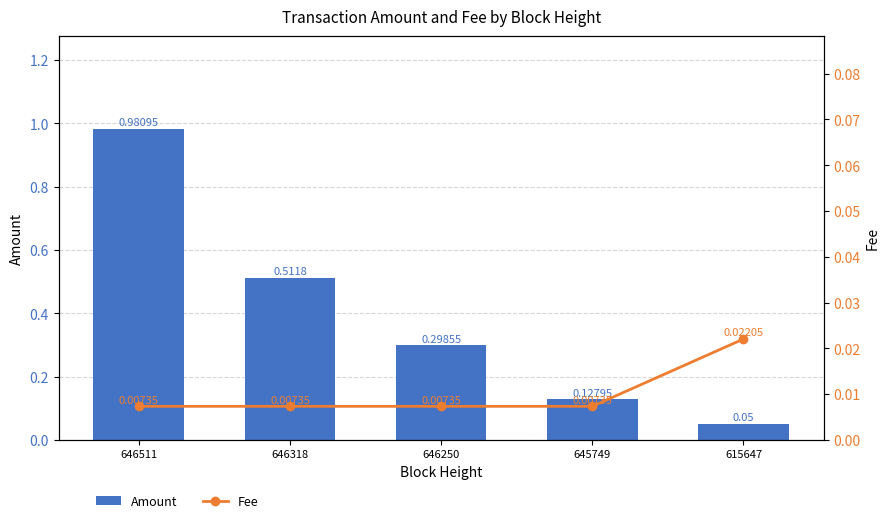

Reading left to right, what are all the values shown in this chart?

Amount: 646511=1.0	646318=0.5	646250=0.3	645749=0.1	615647=0.1
Fee: 646511=0.0	646318=0.0	646250=0.0	645749=0.0	615647=0.0